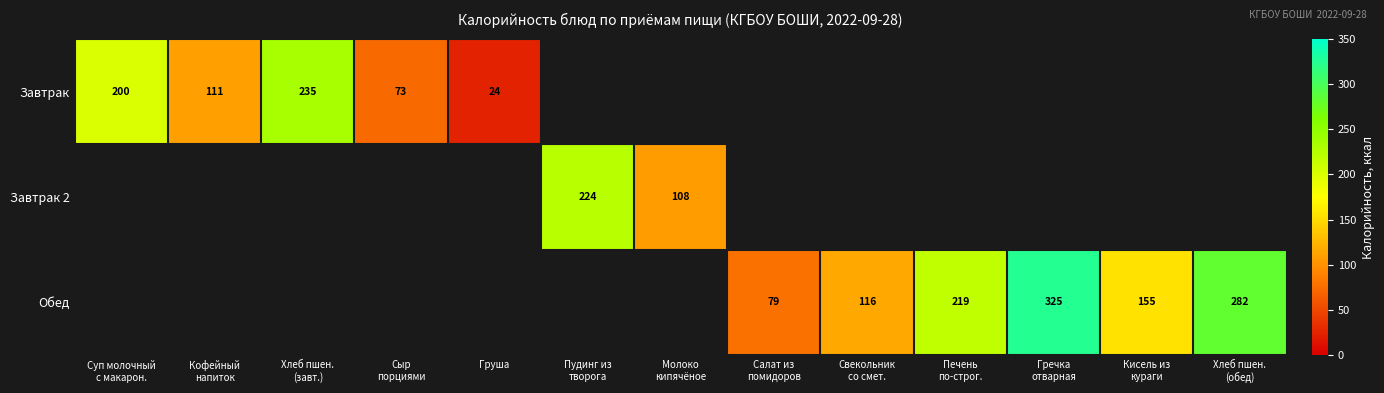

How many values in Завтрак 2 are above zero?

2